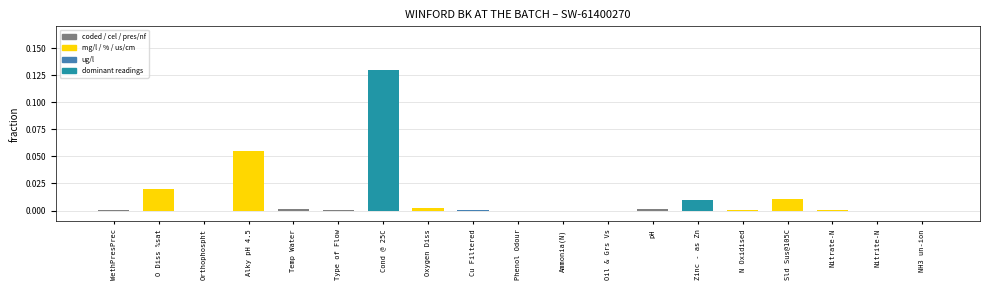

Are the bars horizontal?

No